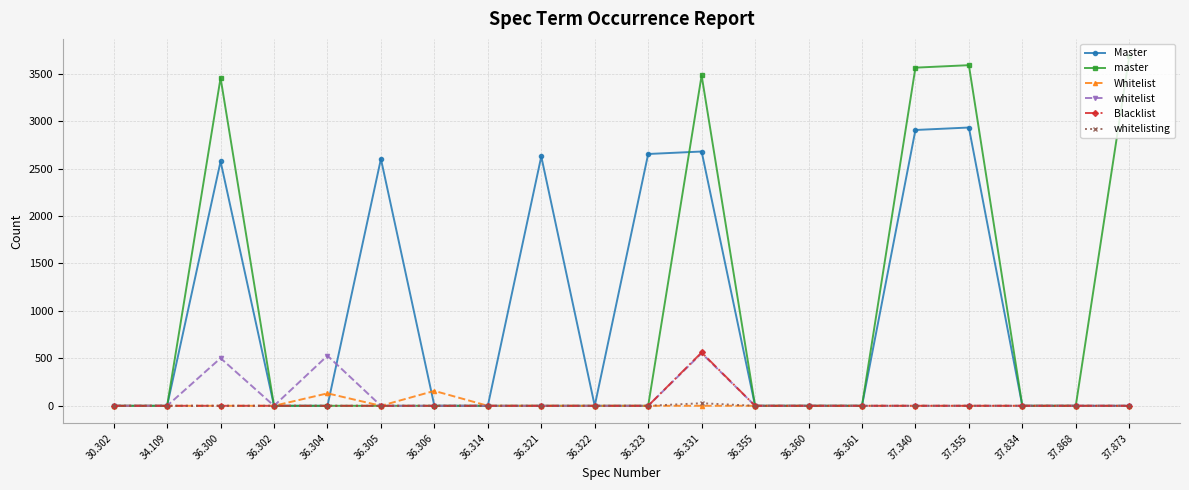

What position from the left is 36.355?

13